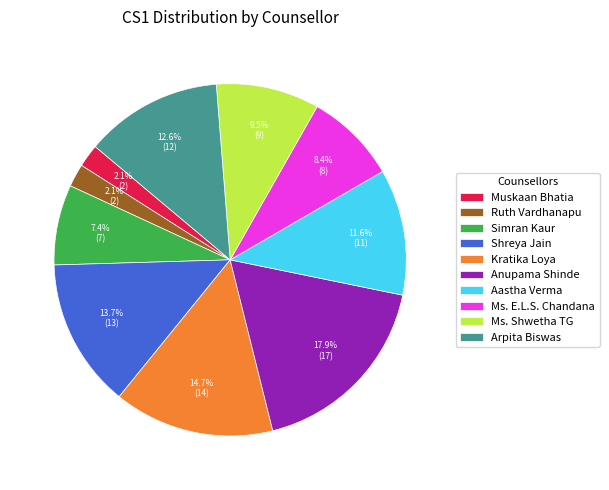

Which slice is the largest?

Anupama Shinde